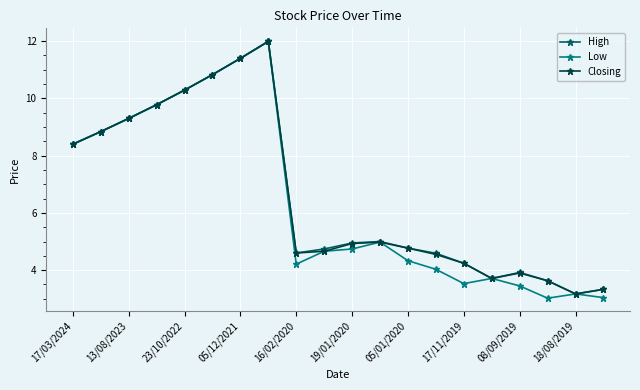

True or false: Low has more than 1 interior local peaks.

True